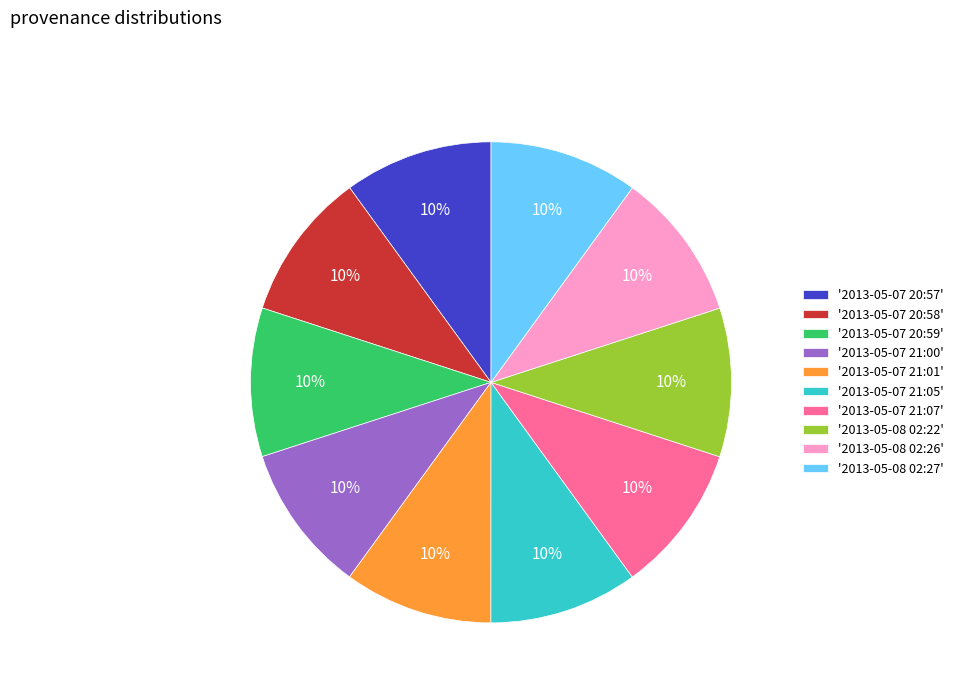

Is there a majority slice in this chart?

No